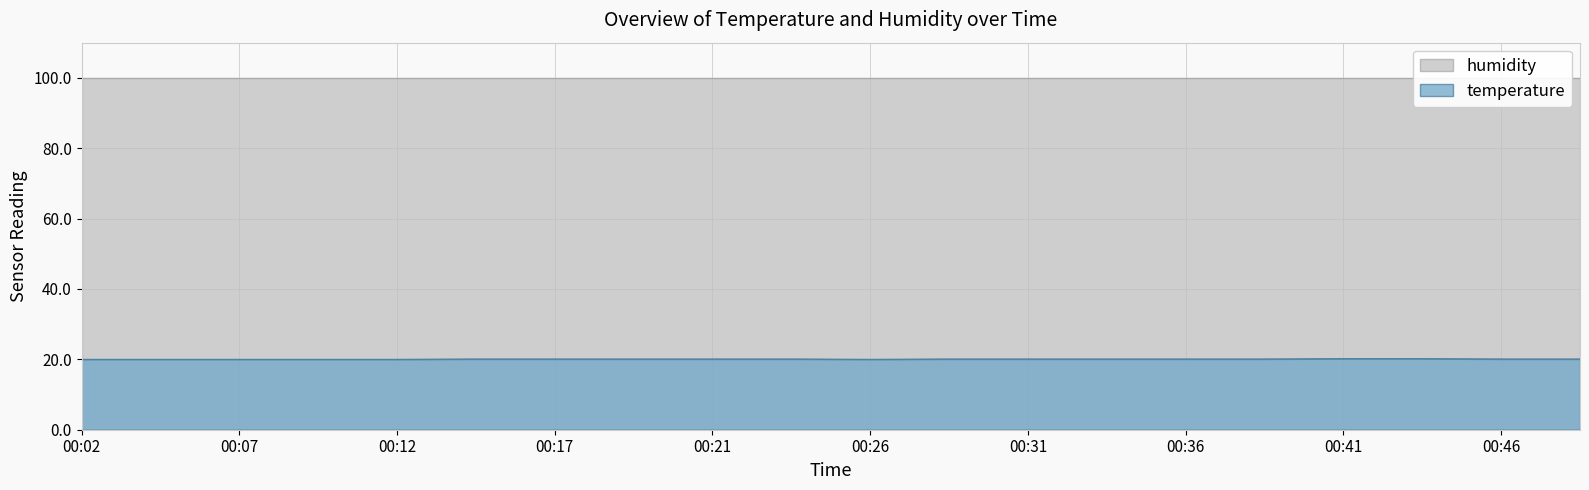

What is the value of the 6th point from the left?

20.1